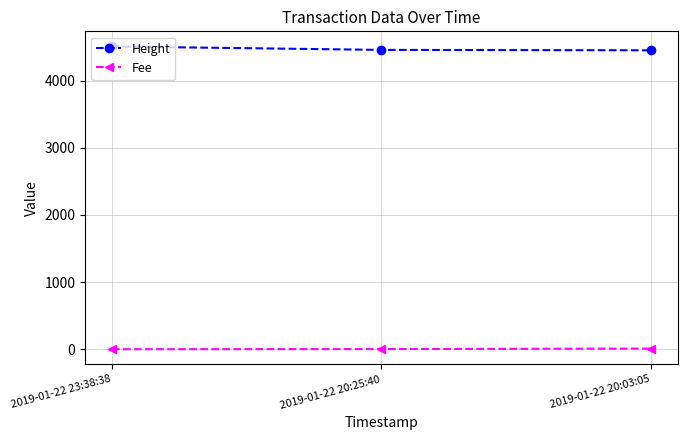

What is the label of the 1st point from the left?

2019-01-22 23:38:38